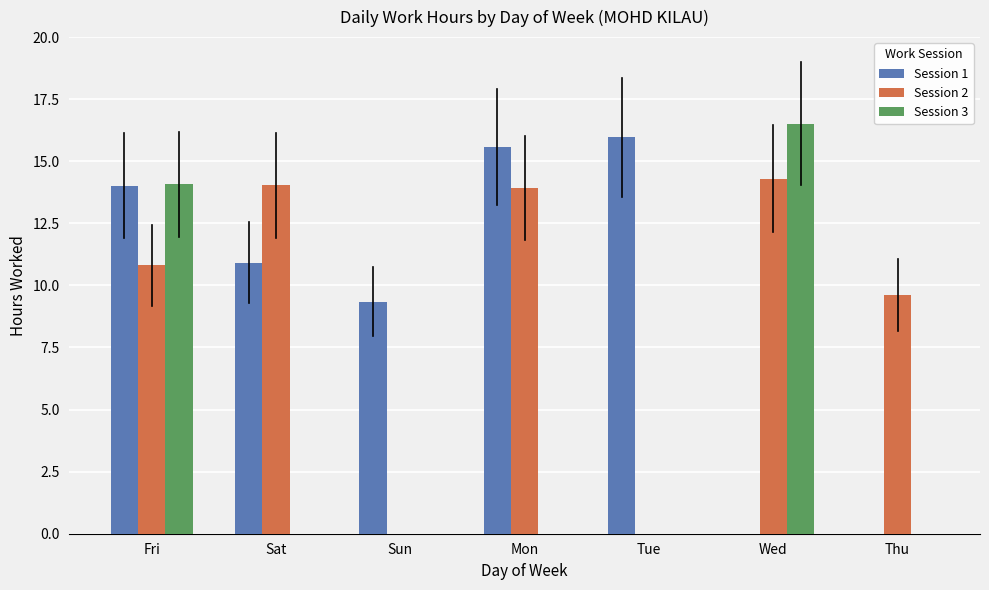

How many data points does each series have?

7